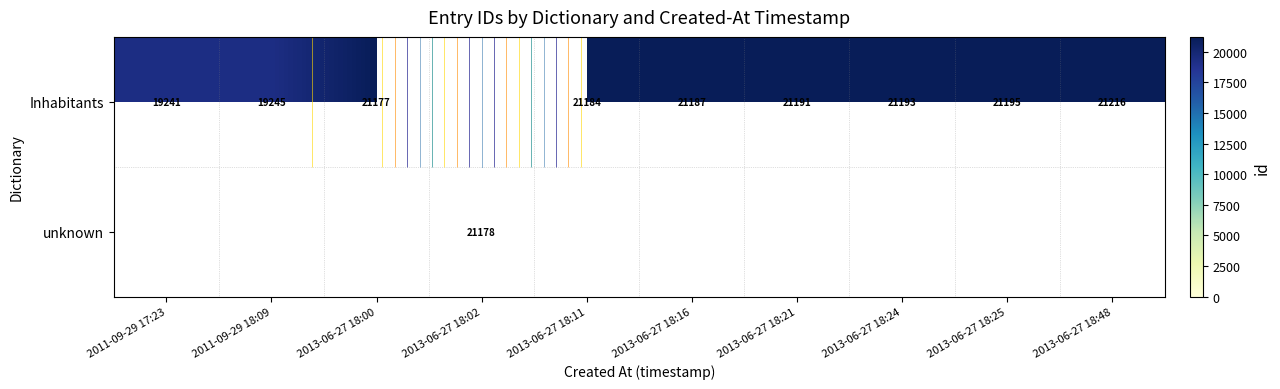

At how many categories does at least one series exceed 19593?

8